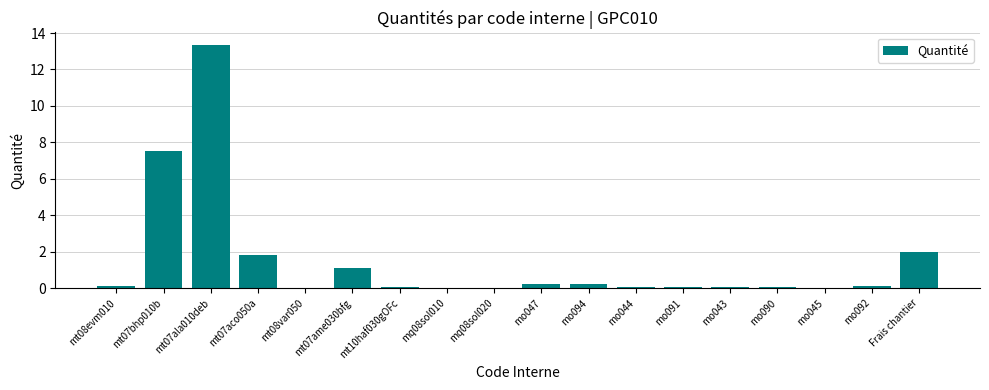

How many data points does each series have?

18